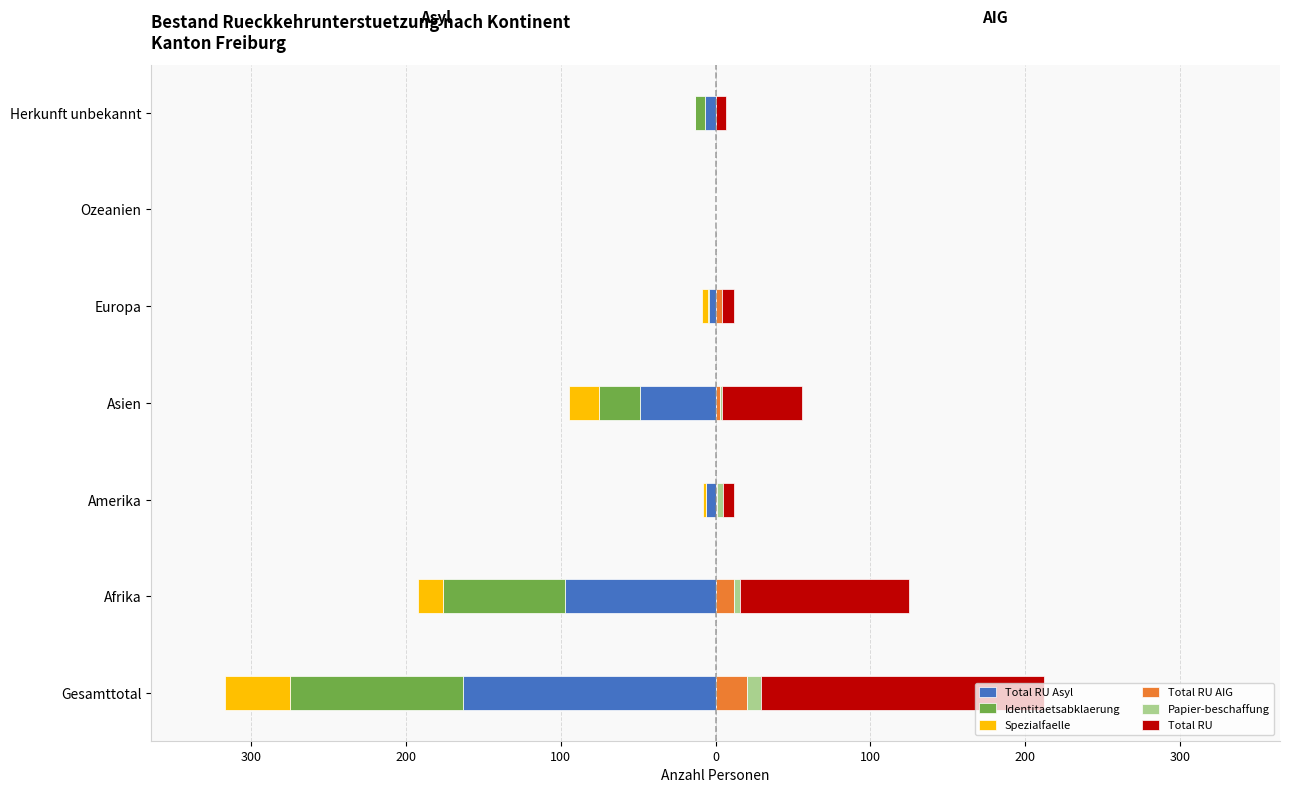

What is the difference between the highest and lowest values at Europa?

12